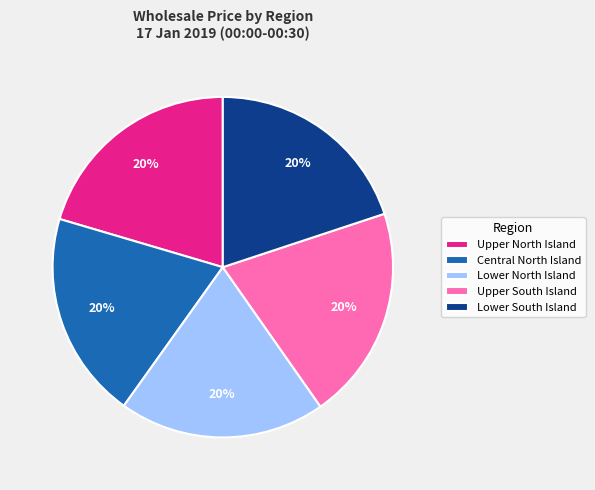

Does any single category account for the majority?

No